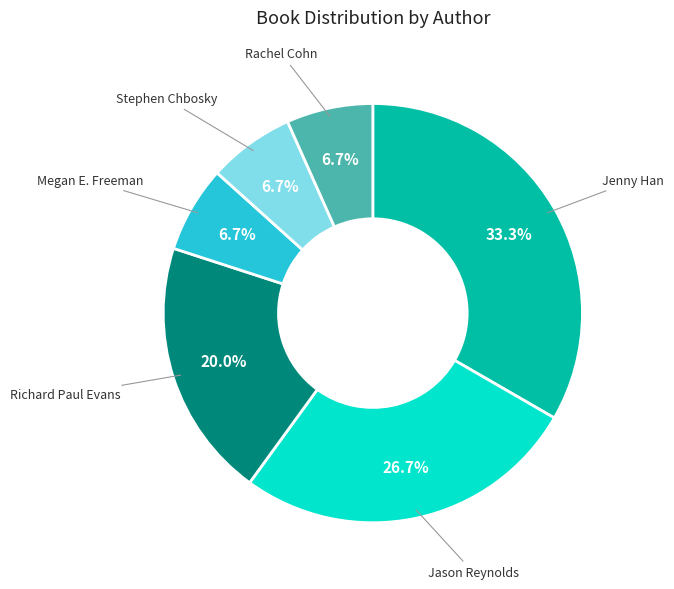

Is there a majority slice in this chart?

No